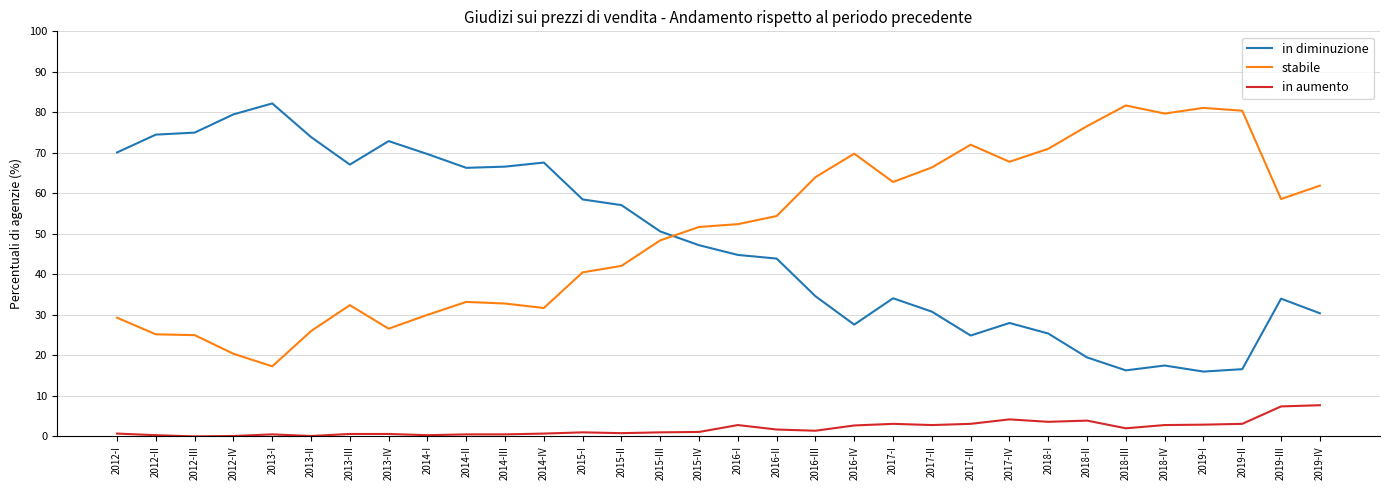

At 2017-IV, list the series in order from largest to smallest.

stabile, in diminuzione, in aumento